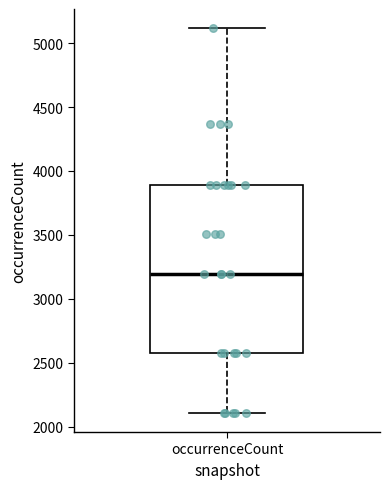

Where does the median line of the box for occurrenceCount sit on the y-axis? The values are not printed on the chart, so give them approximately, as read against the axis.

3200